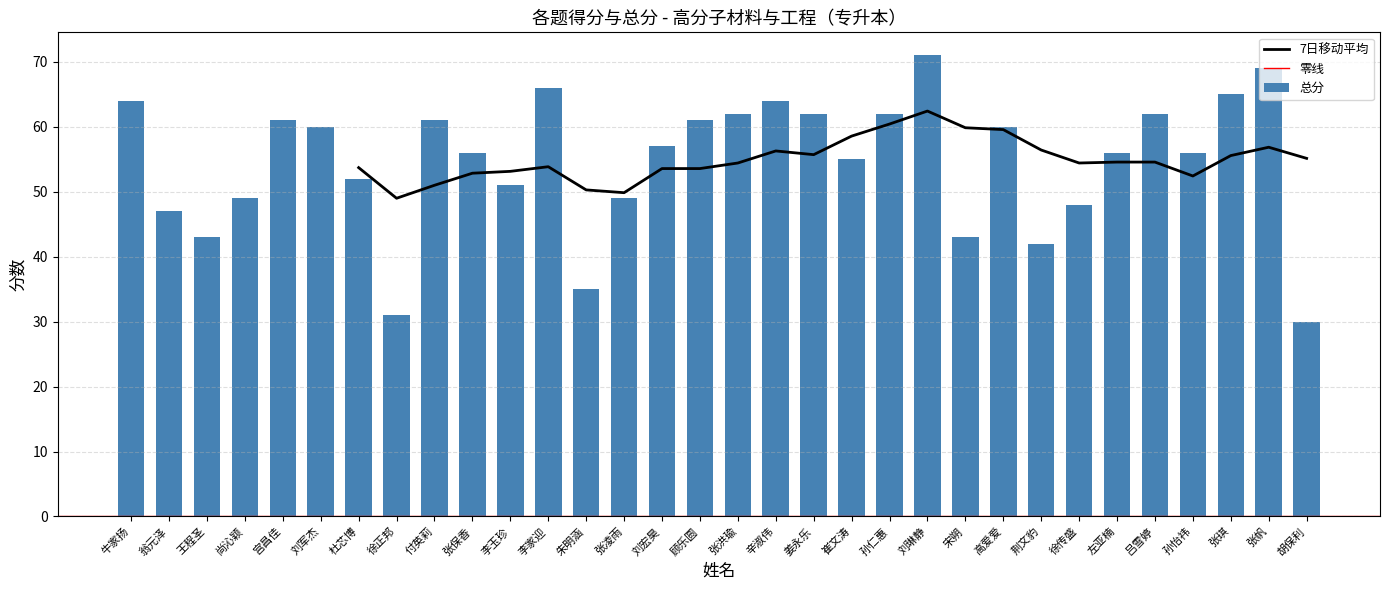

Between 李玉珍 and 张琪, which is larger?

张琪